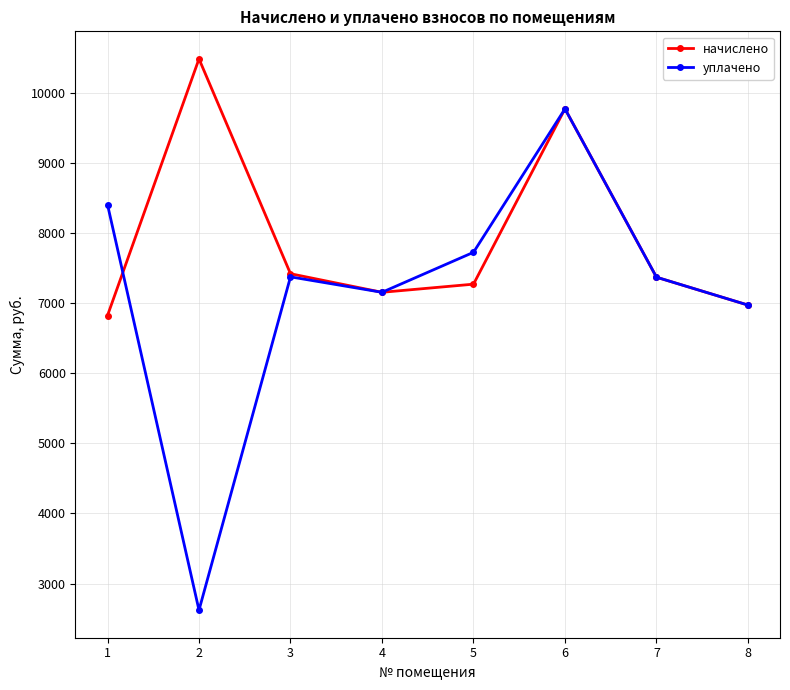

Rank the series at 1 from highest to lowest value.

уплачено, начислено